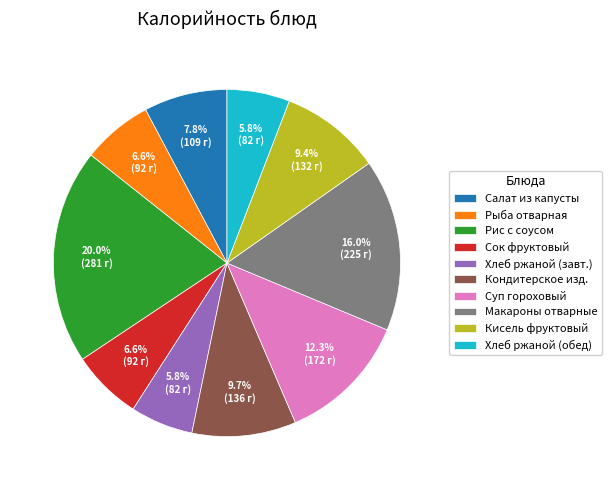

Which slice is the largest?

Рис с соусом